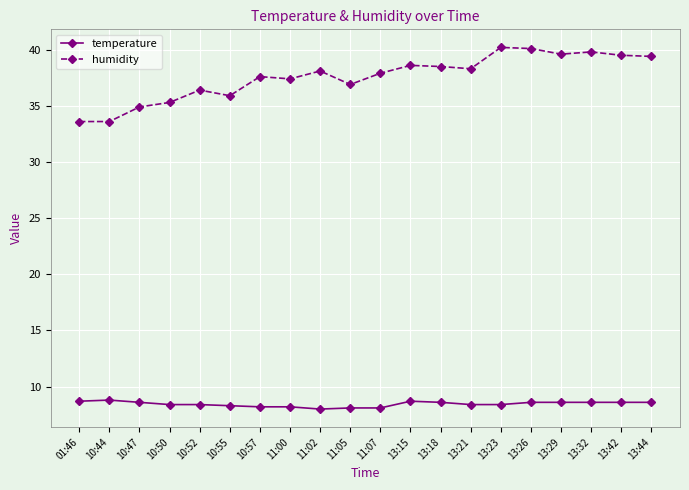

Which series has the largest total across all categories?

humidity